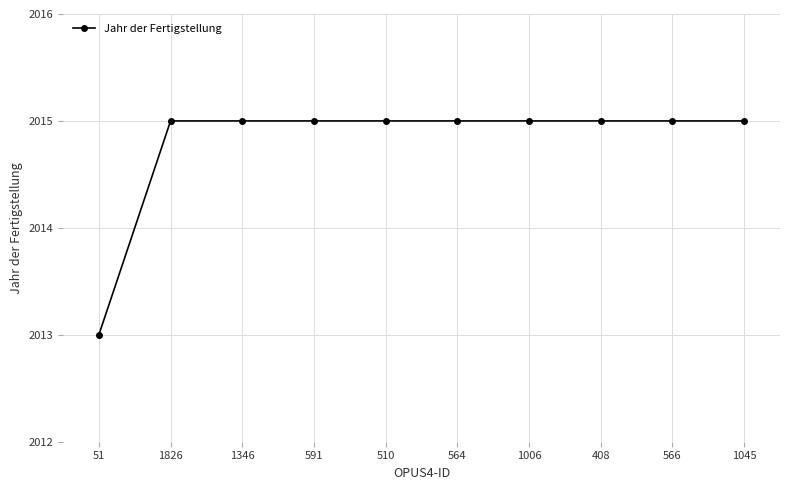

What is the sum of all values?

20148